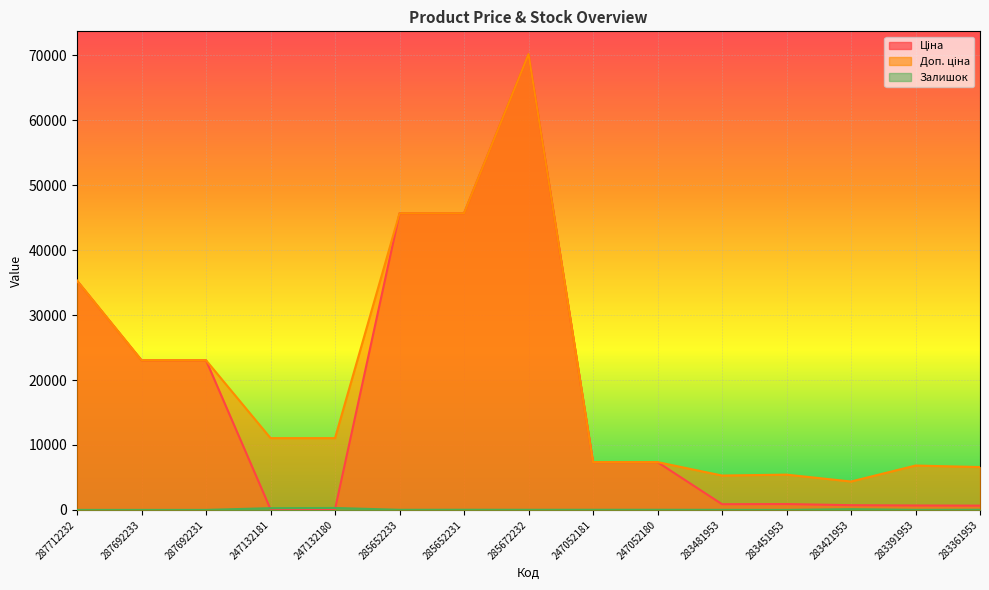

True or false: Доп. ціна and Залишок intersect in this chart.

False